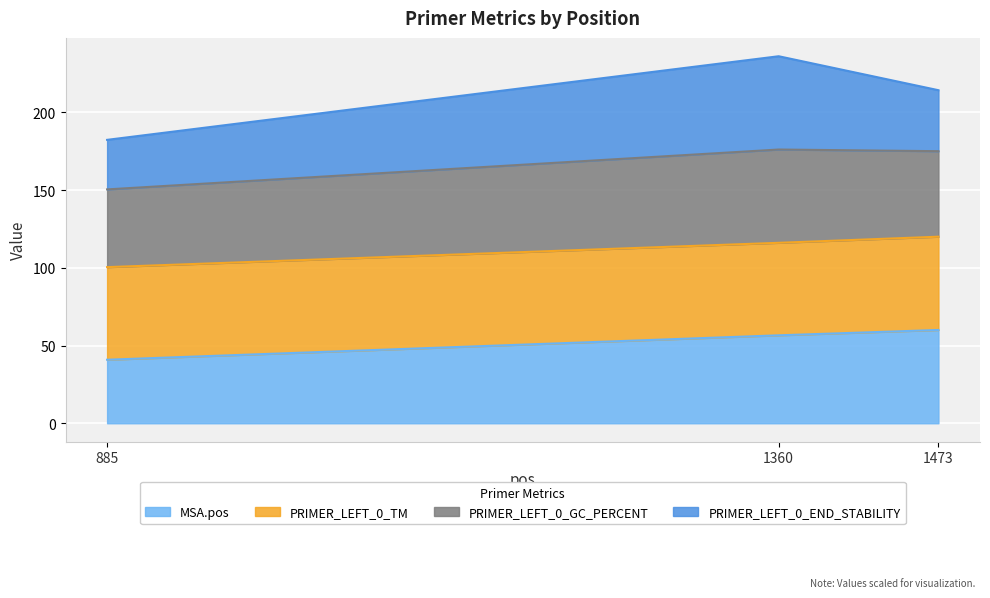

What is the total value across all series at 1473?

214.2